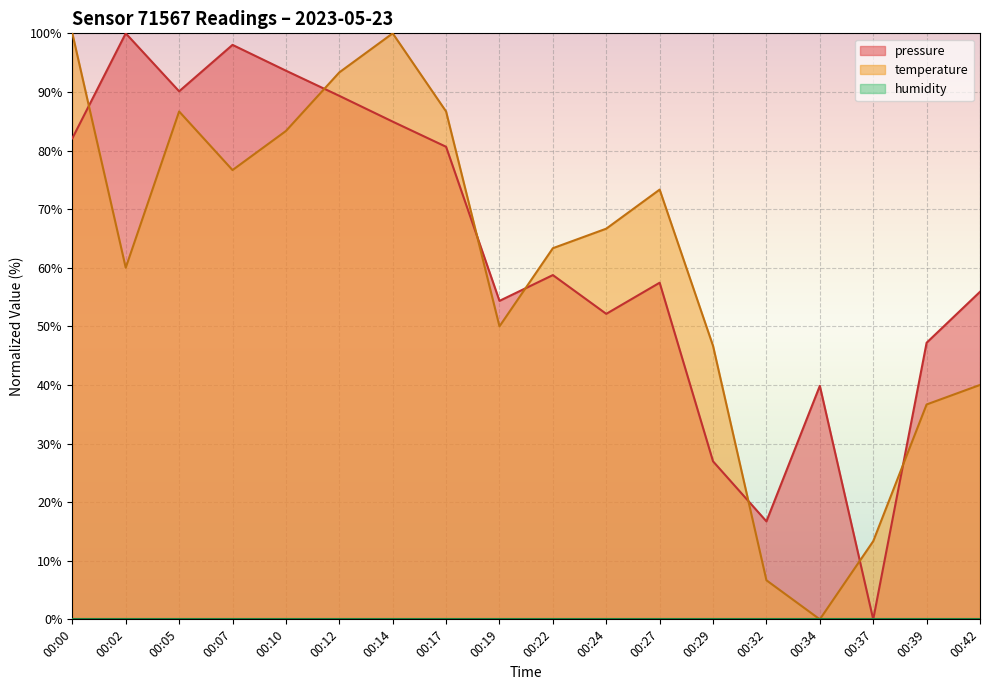

True or false: pressure has a value of 0.0 at 00:37.

True